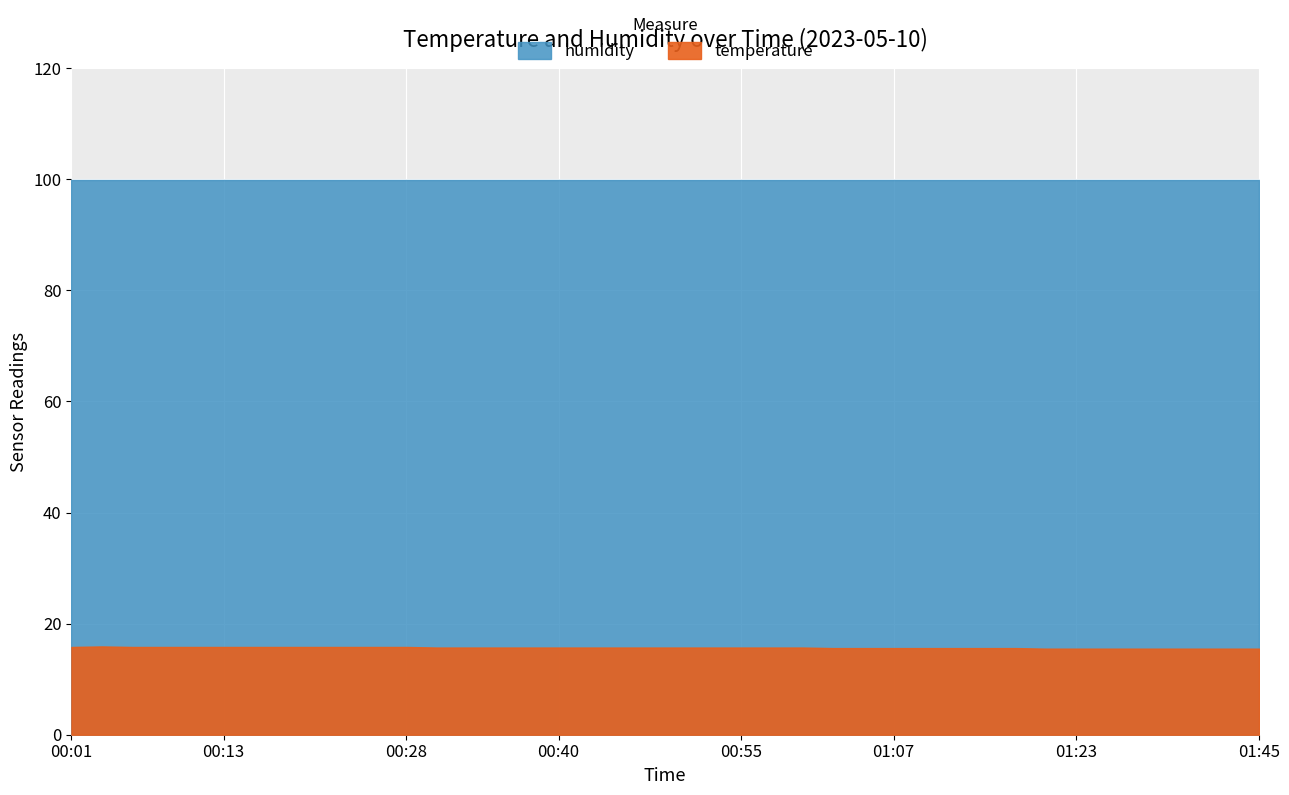

What is the approximate value of humidity at 01:20?

99.9